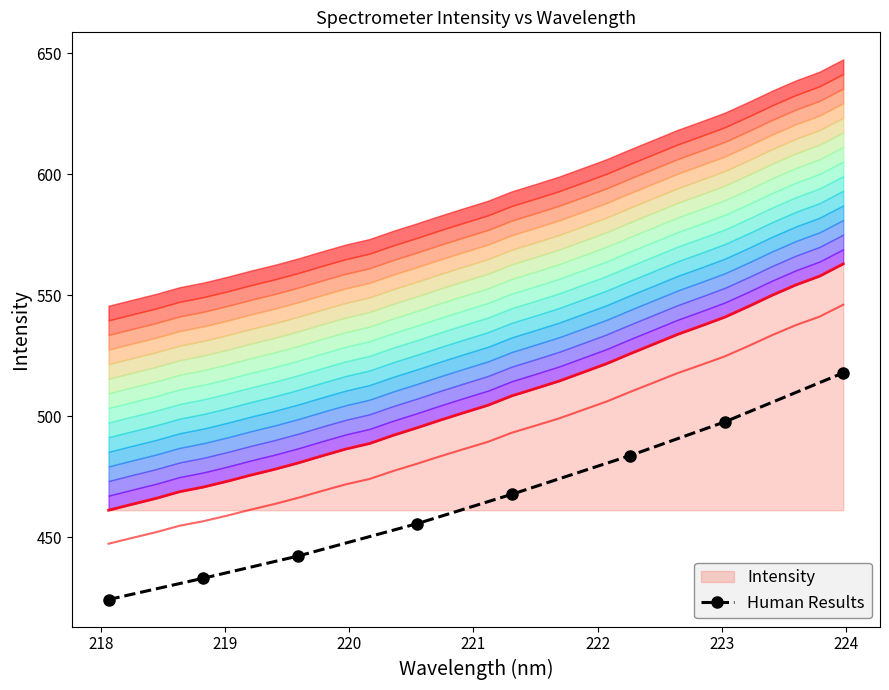

Reading right to left, list all the values displayed in this chart.

518.0	497.8	483.8	467.8	455.7	442.3	433.2	424.4